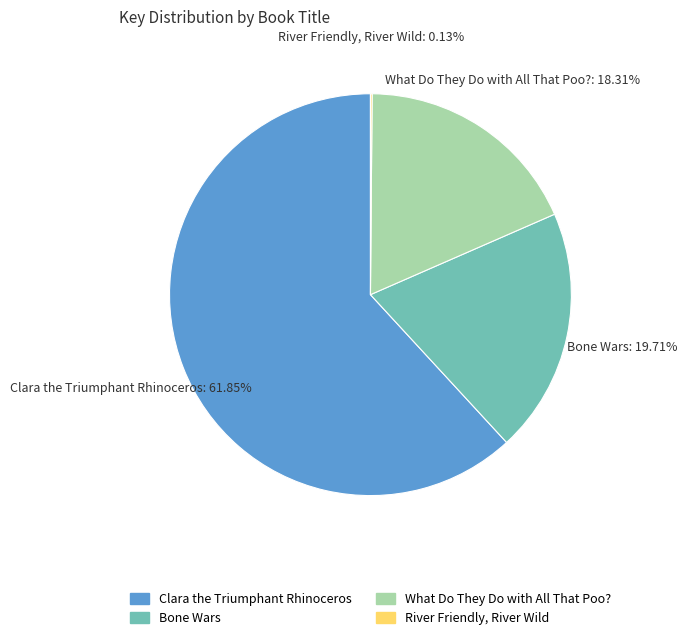

Which slice is the largest?

Clara the Triumphant Rhinoceros